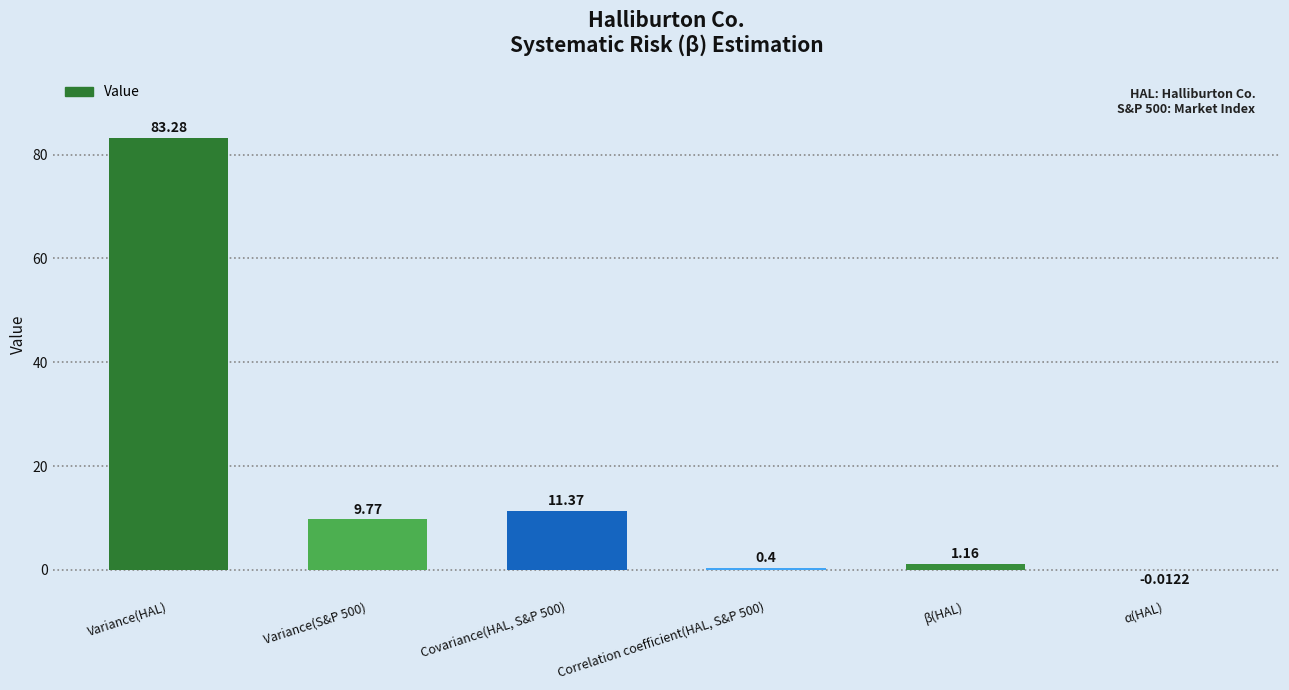

Does the chart contain stacked bars?

No